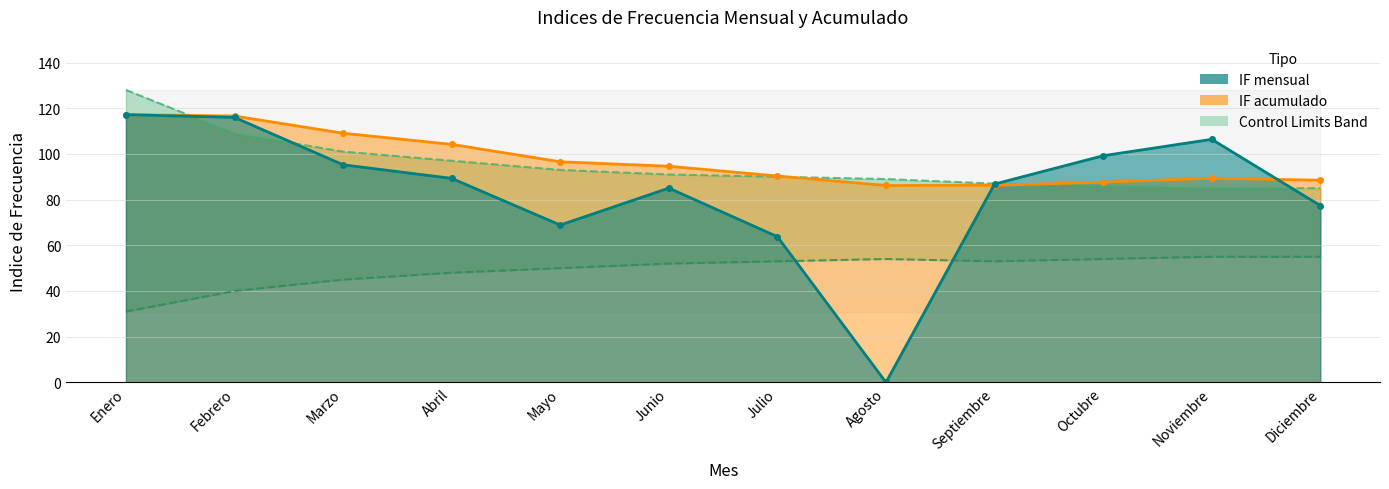

True or false: LS (Limite Superior) has more than 2 points higher than both neighbors.

False